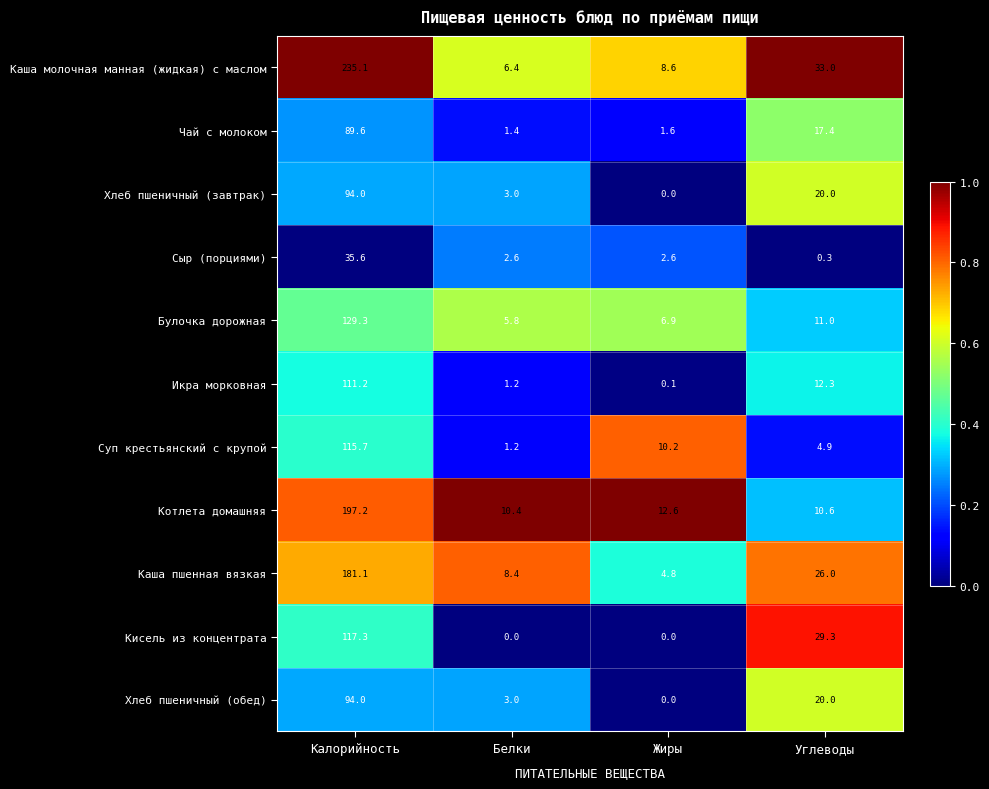

The value of Хлеб пшеничный (завтрак) at Жиры is 36.6. True or false?

False